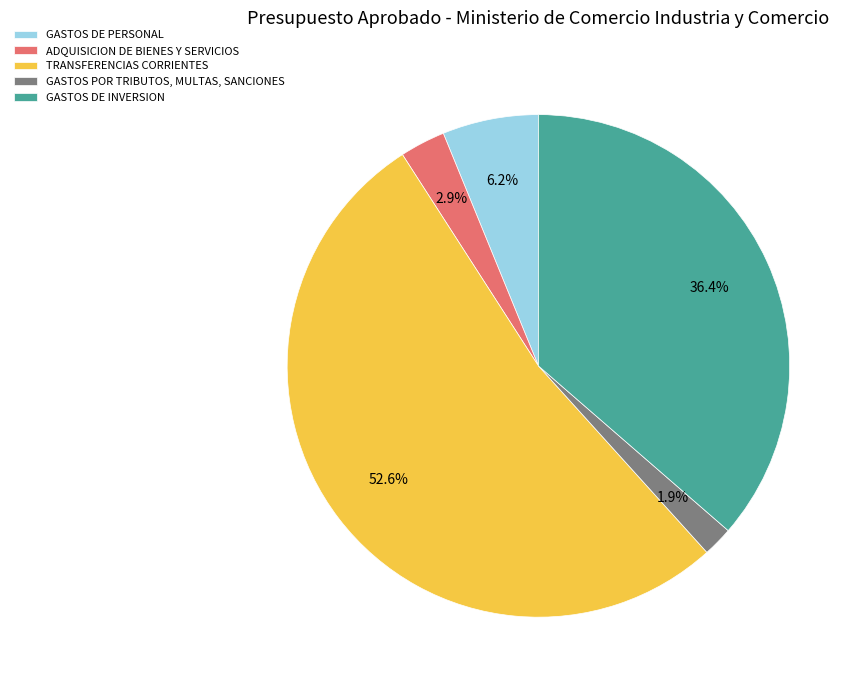

What is the smallest slice in the pie chart?

GASTOS POR TRIBUTOS, MULTAS, SANCIONES